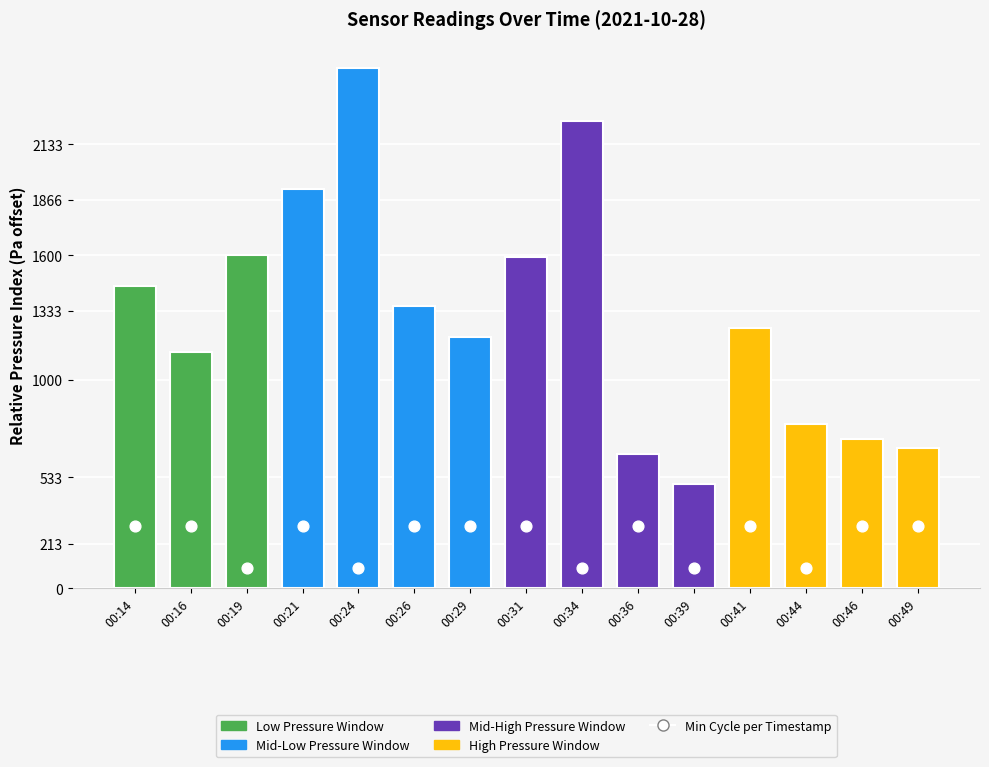

What is the change in value from 00:14 to 00:34?

-200